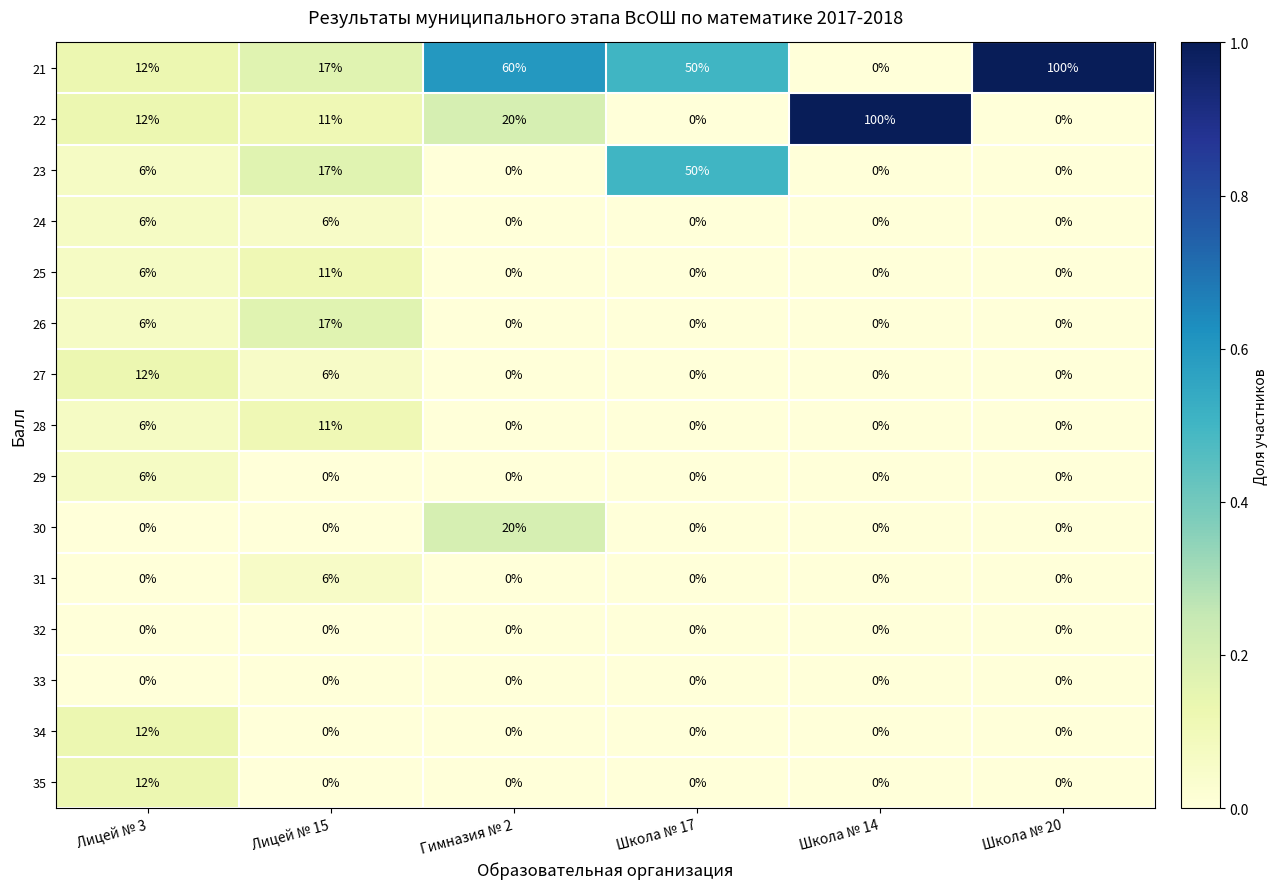

How many series are shown in this chart?

15